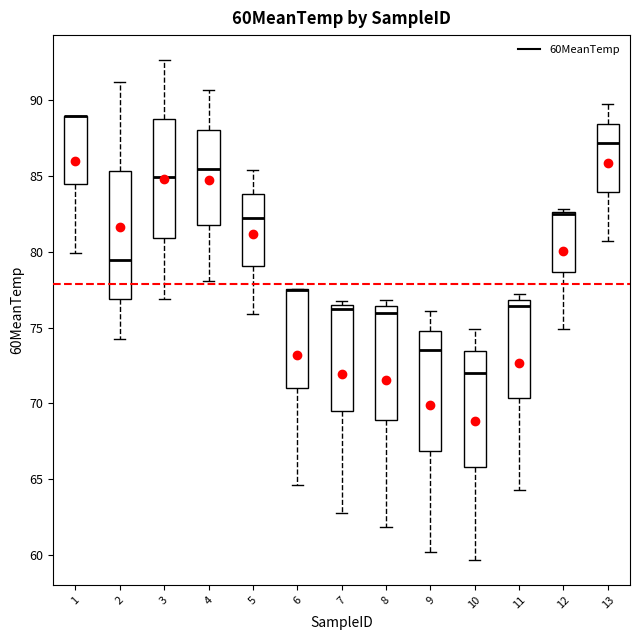

Comparing the boxes themselves (not the whiskers), which one is the tallest?

2